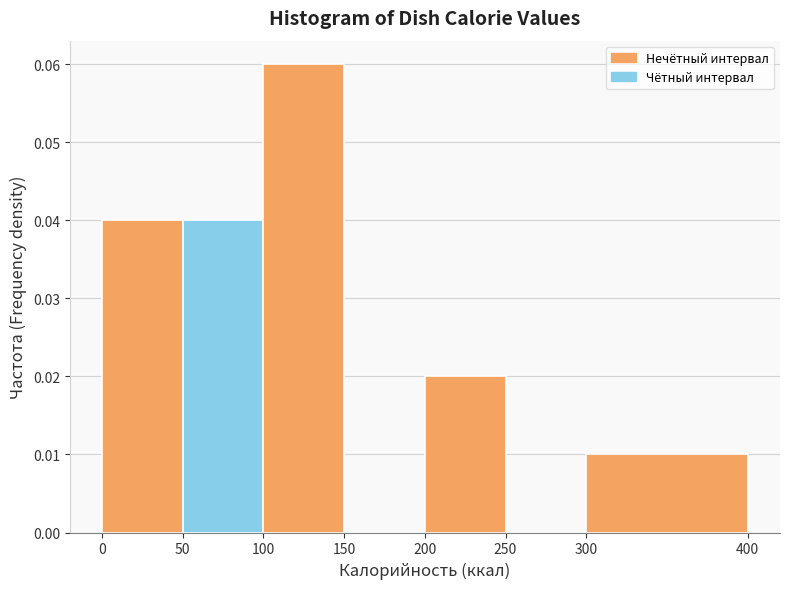

Reading left to right, transcribe this chart: for each bar, give the range it covers on the x-axis and its height. The values are not printed on the chart, so give them approximately, as read against the axis.

0 to 50: 0.04
50 to 100: 0.04
100 to 150: 0.06
150 to 200: 0
200 to 250: 0.02
250 to 300: 0
300 to 400: 0.01